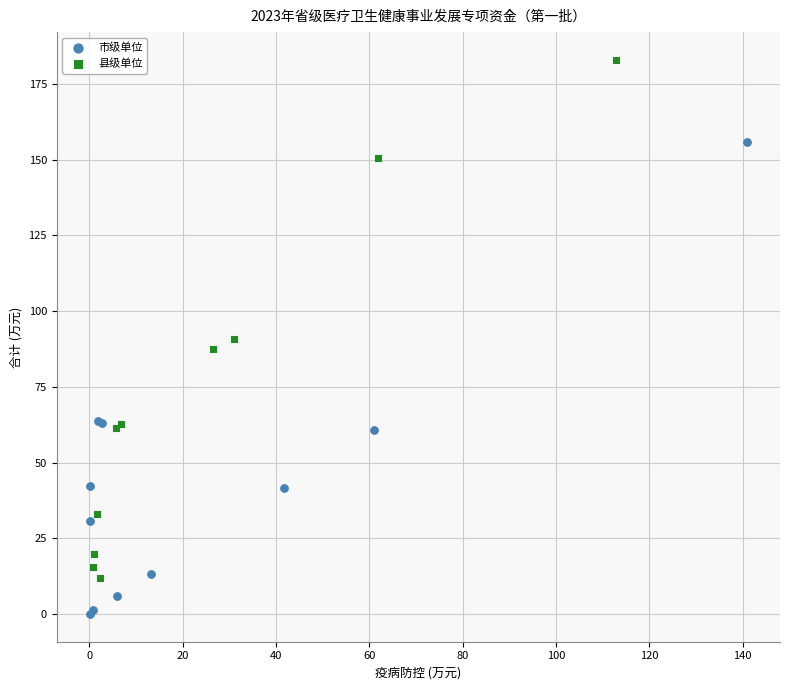

Which series has the widest spread of Y values?

县级单位